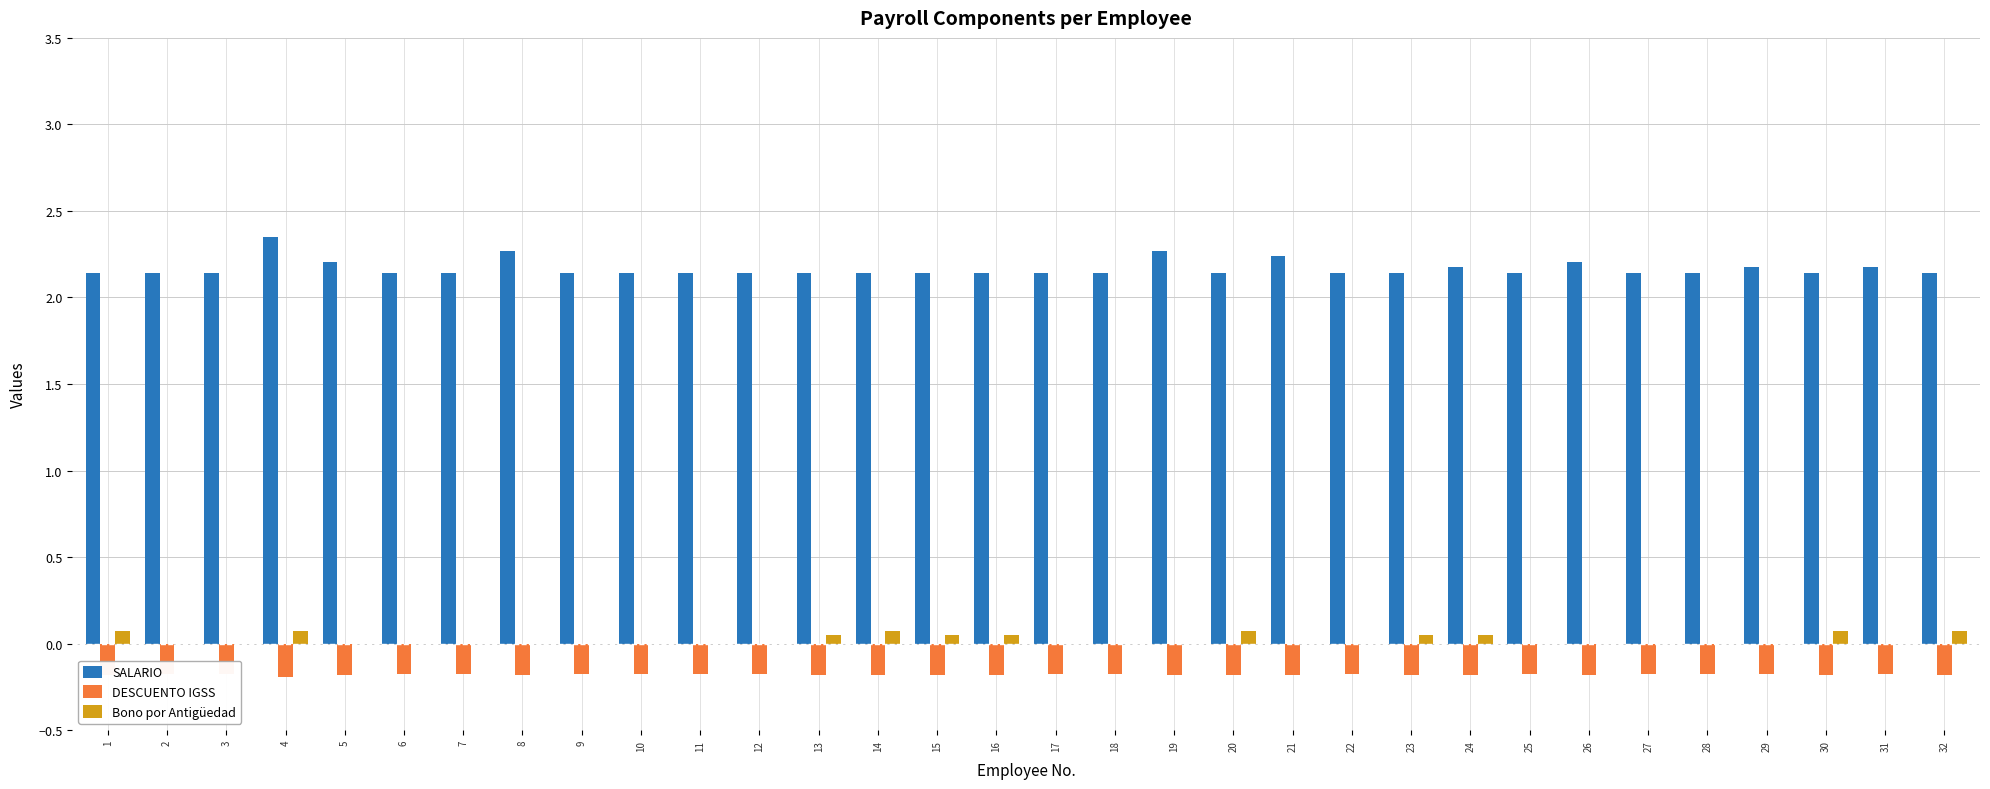

Reading right to left, list all the values displayed in this chart.

SALARIO: 2.1	2.2	2.1	2.2	2.1	2.1	2.2	2.1	2.2	2.1	2.1	2.2	2.1	2.3	2.1	2.1	2.1	2.1	2.1	2.1	2.1	2.1	2.1	2.1	2.3	2.1	2.1	2.2	2.3	2.1	2.1	2.1
DESCUENTO IGSS: -0.2	-0.2	-0.2	-0.2	-0.2	-0.2	-0.2	-0.2	-0.2	-0.2	-0.2	-0.2	-0.2	-0.2	-0.2	-0.2	-0.2	-0.2	-0.2	-0.2	-0.2	-0.2	-0.2	-0.2	-0.2	-0.2	-0.2	-0.2	-0.2	-0.2	-0.2	-0.2
Bono por Antigüedad: 0.1	0.0	0.1	0.0	0.0	0.0	0.0	0.0	0.1	0.1	0.0	0.0	0.1	0.0	0.0	0.0	0.1	0.1	0.1	0.1	0.0	0.0	0.0	0.0	0.0	0.0	0.0	0.0	0.1	0.0	0.0	0.1